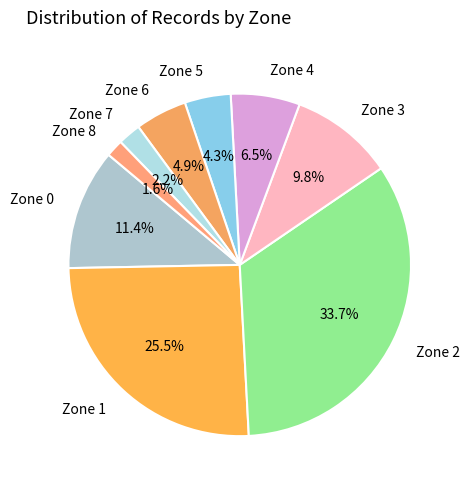

What percentage is NOT represented by Zone 0?

88.6%